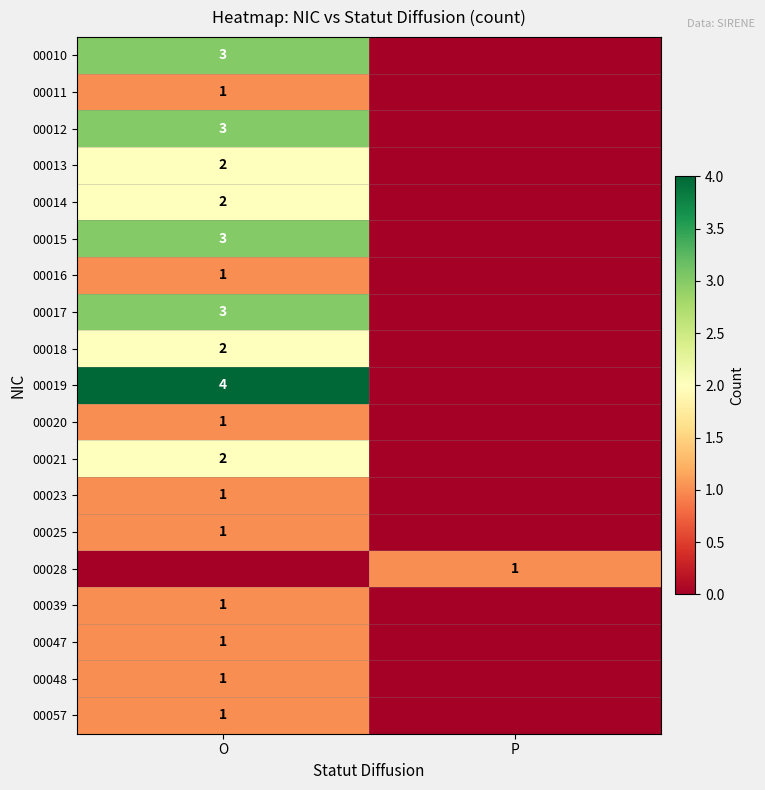

The value of 00047 at O is 2. True or false?

False